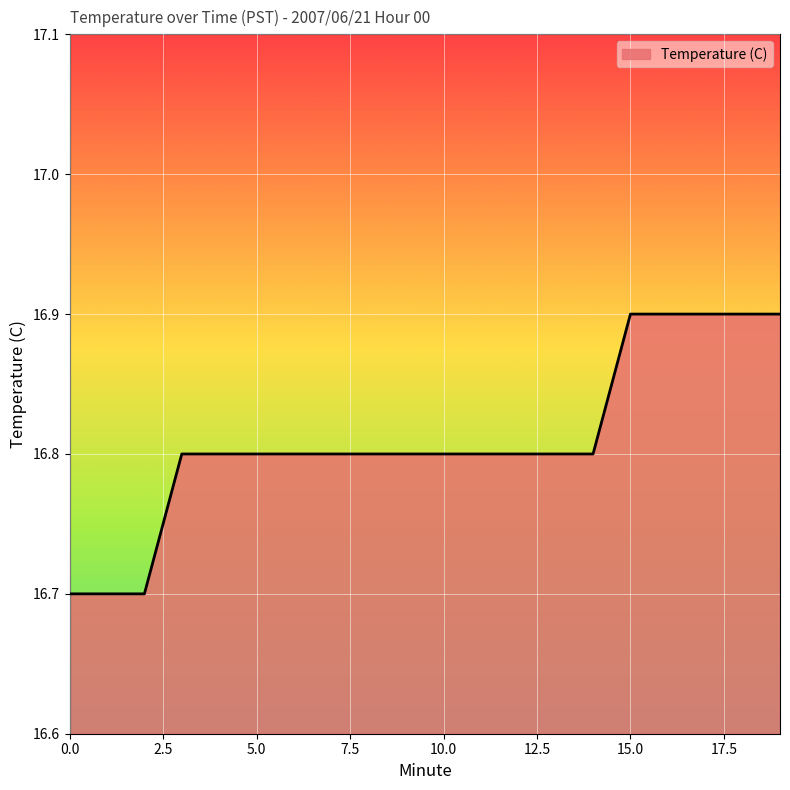

What is the greatest value displayed?

16.9